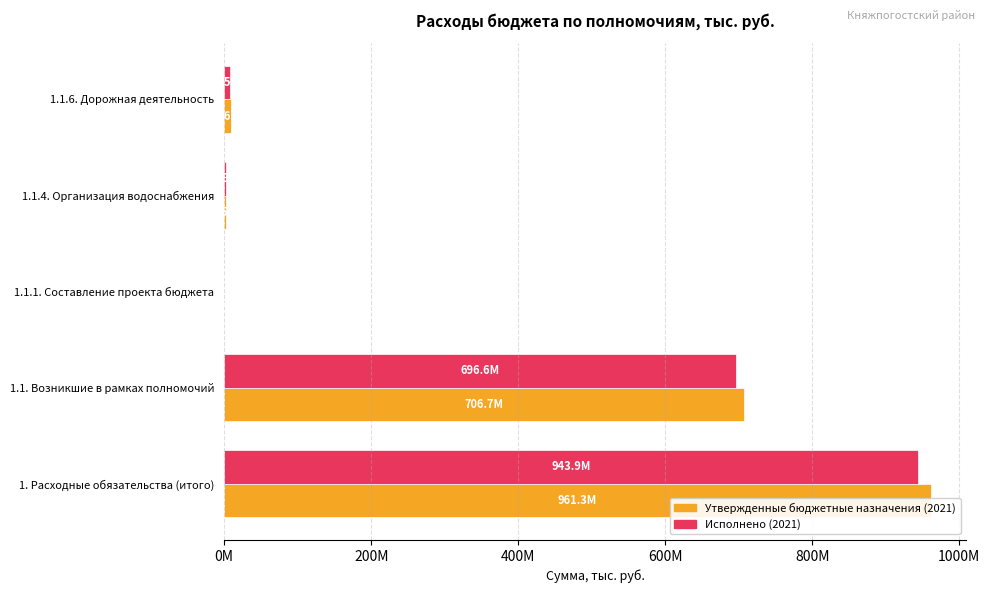

List the series in order of their overall mean, highest first.

Утвержденные бюджетные назначения (2021), Исполнено (2021)